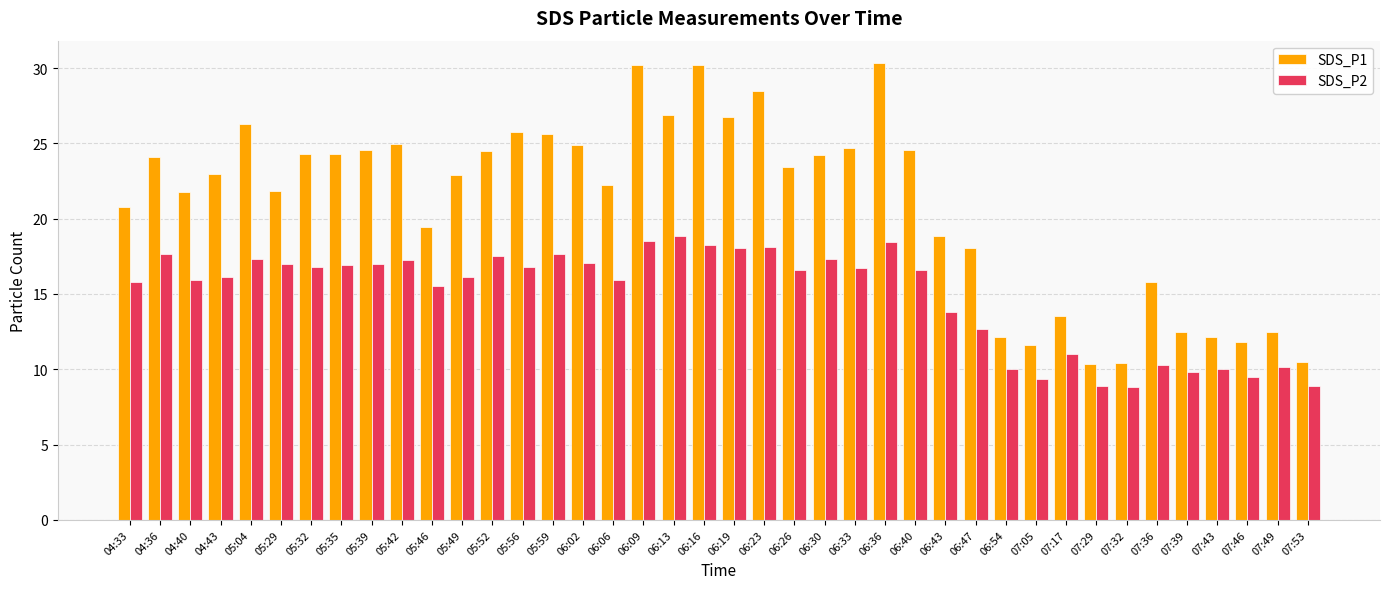

At how many categories does at least one series exceed 11?

37